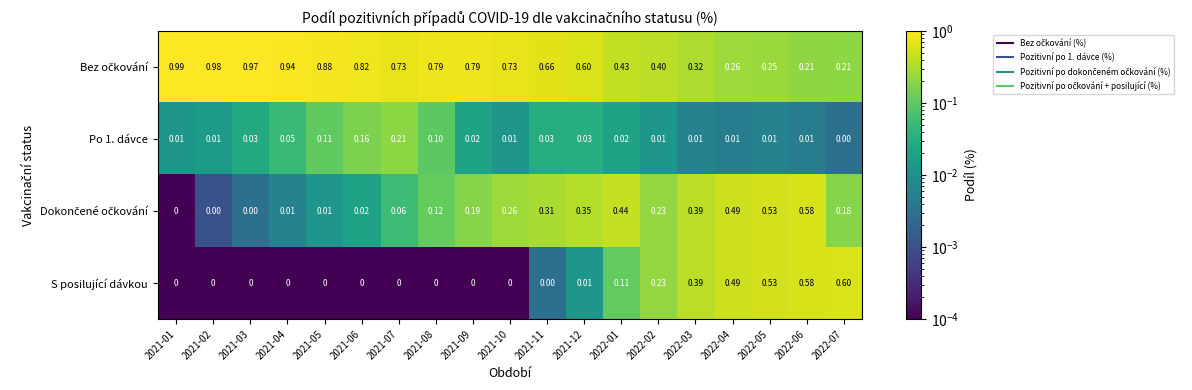

Count the number of data series in this chart.

4